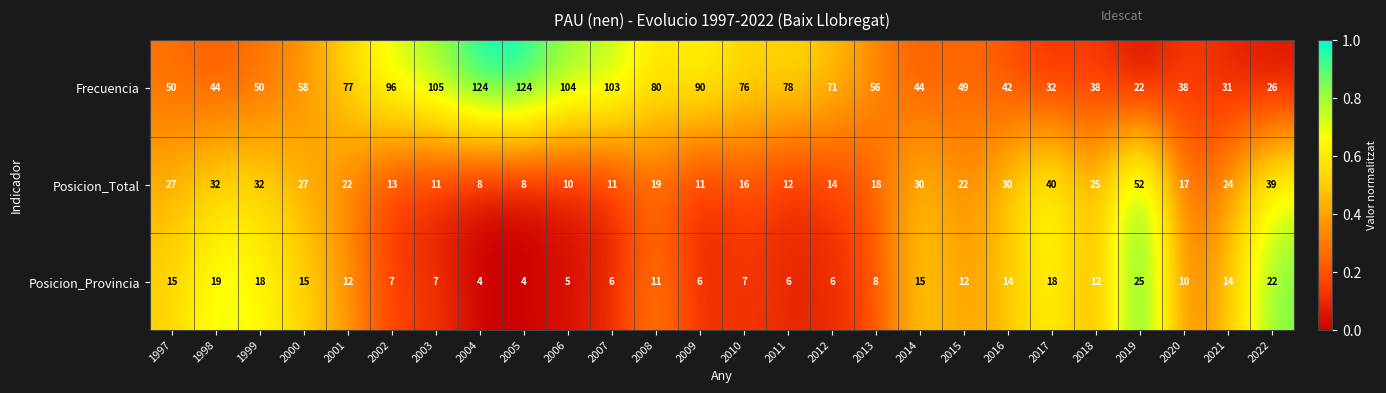

List the series in order of their overall mean, highest first.

Frecuencia, Posicion_Total, Posicion_Provincia